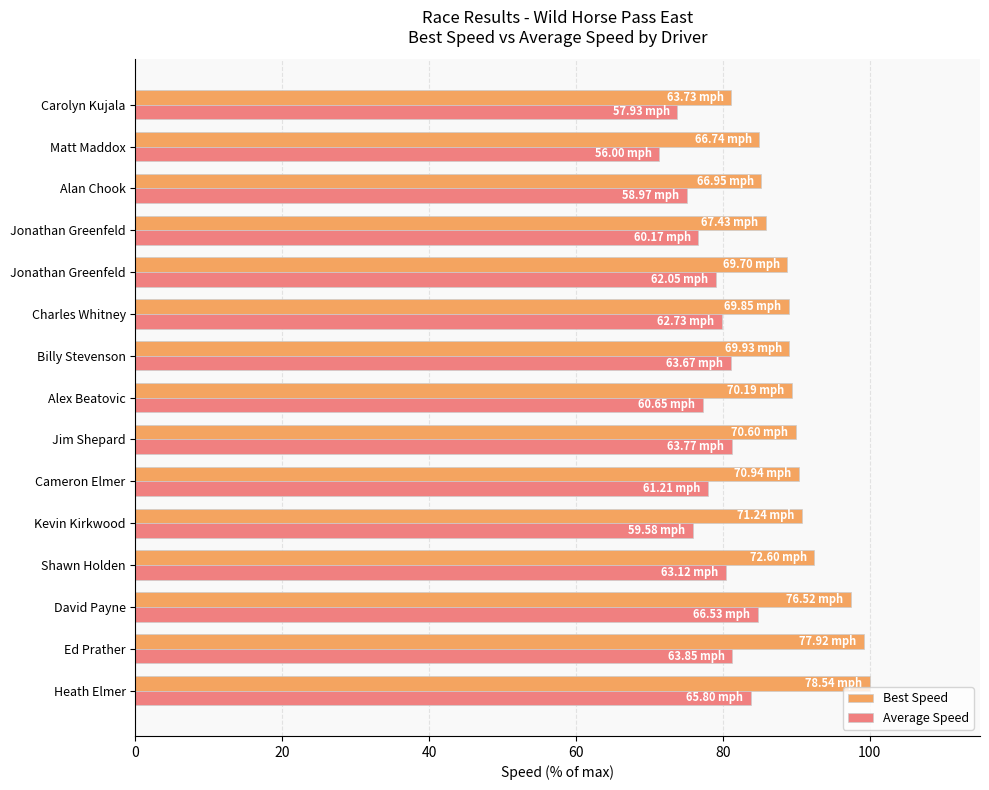

How many distinct data groups are displayed?

2